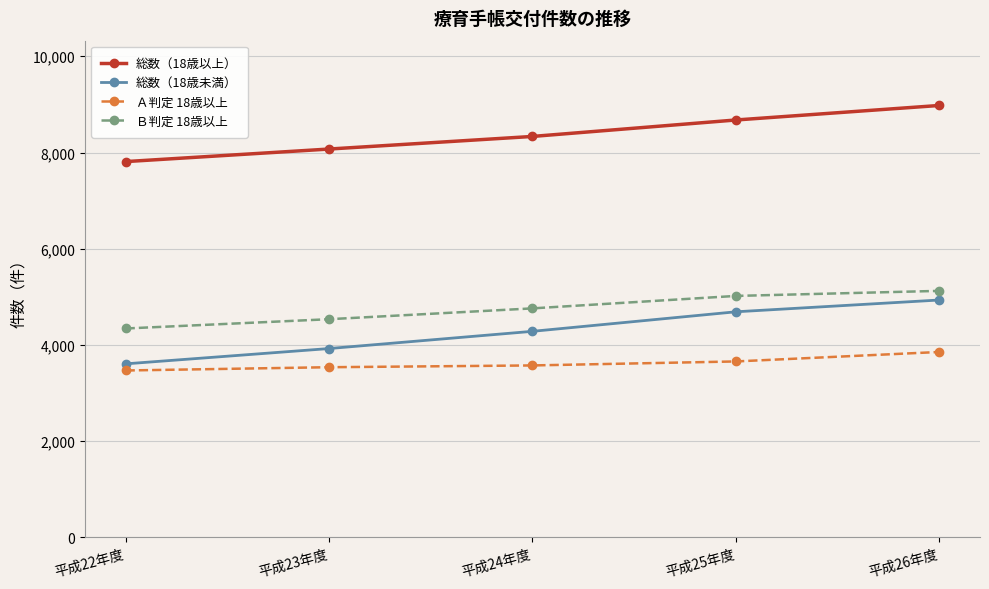

What is the average value of the 総数（18歳未満） series?

4288